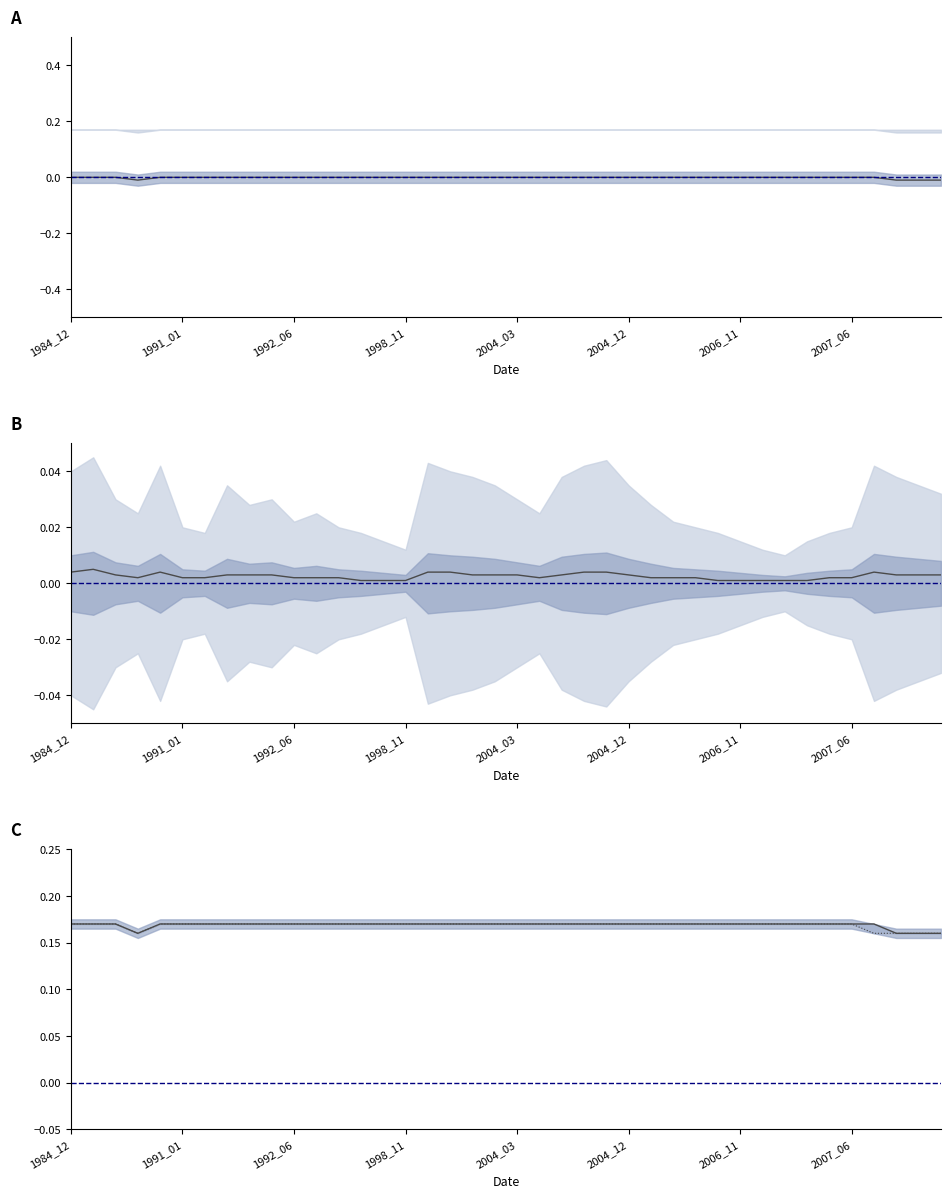

What is the total value across all series at 2007_06?

0.5